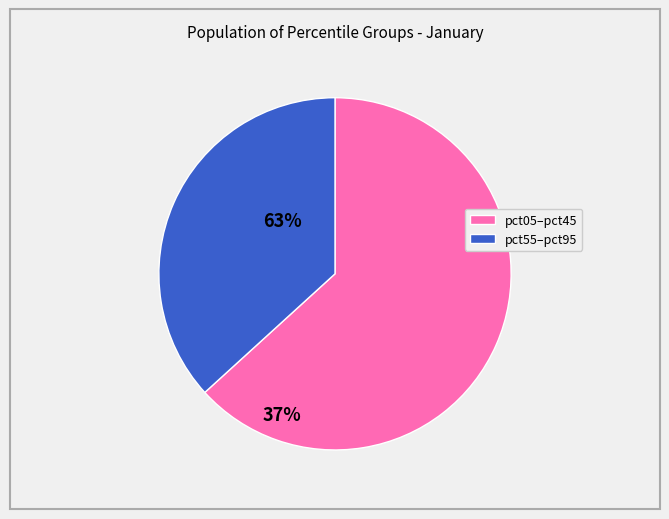

Rank the categories by value from lowest to highest.

pct55–pct95, pct05–pct45